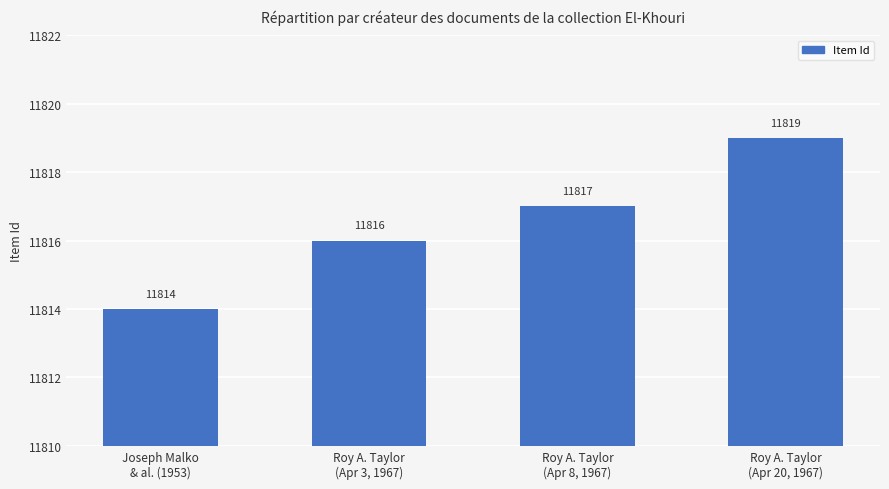

Rank the categories by value from highest to lowest.

Roy A. Taylor
(Apr 20, 1967), Roy A. Taylor
(Apr 8, 1967), Roy A. Taylor
(Apr 3, 1967), Joseph Malko
& al. (1953)